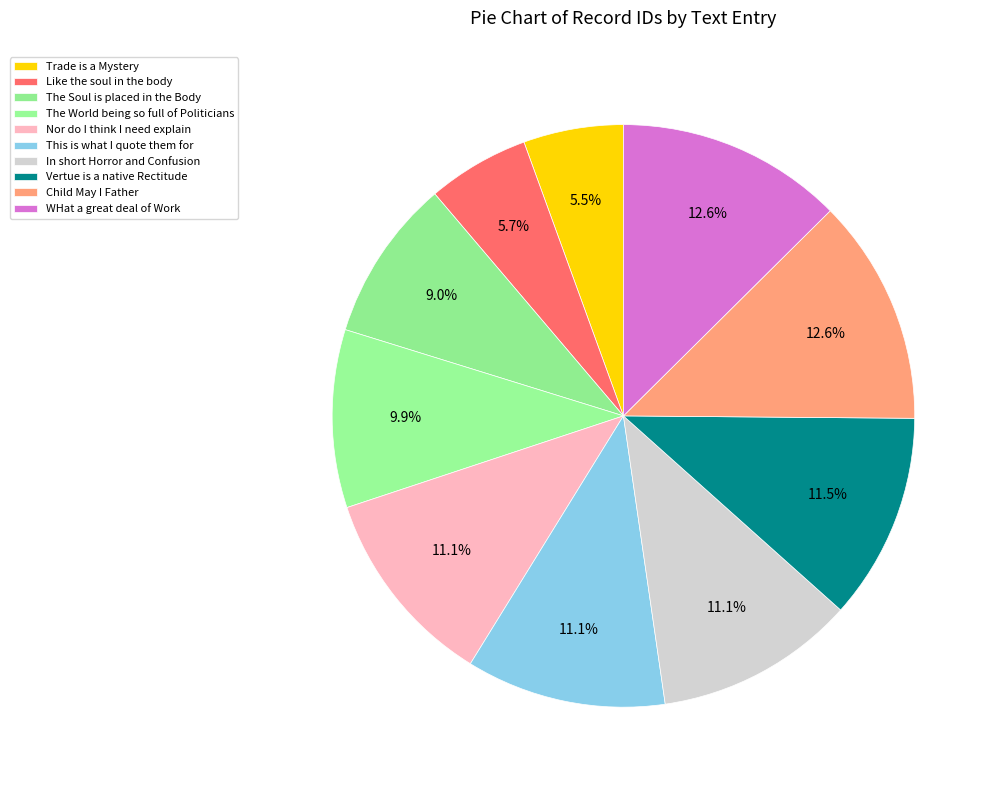

Does any single category account for the majority?

No